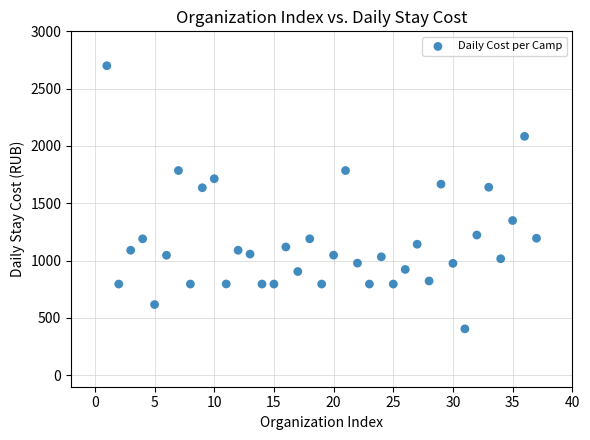

What is the range of X values (max minus min)?

36.0